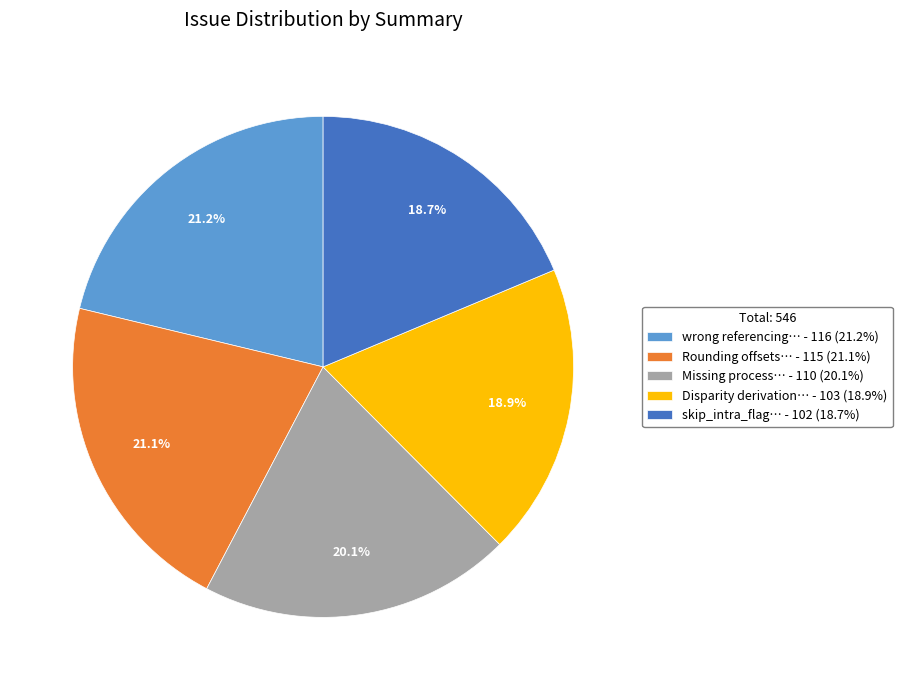

What is the ratio of the value at wrong referencing… - 116 (21.2%) to the value at Rounding offsets… - 115 (21.1%)?

1.0